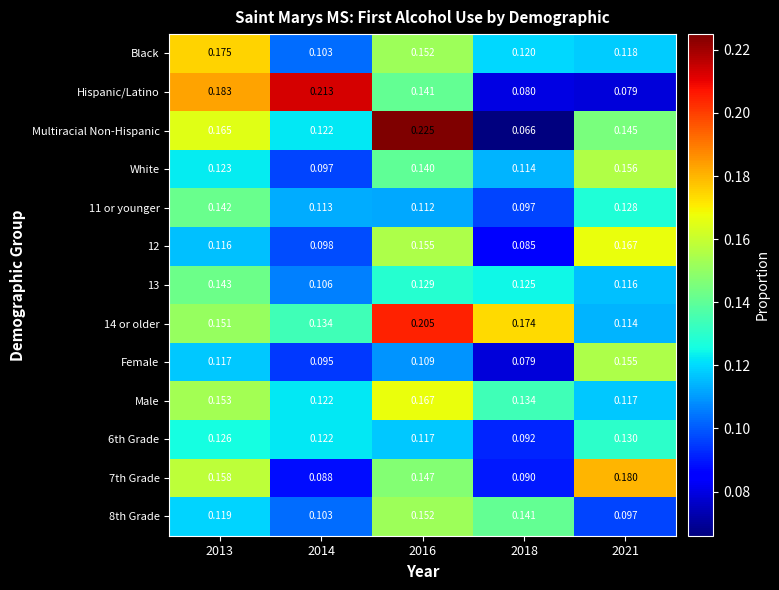

Is the value of White at 2014 greater than the value of 7th Grade at 2013?

No